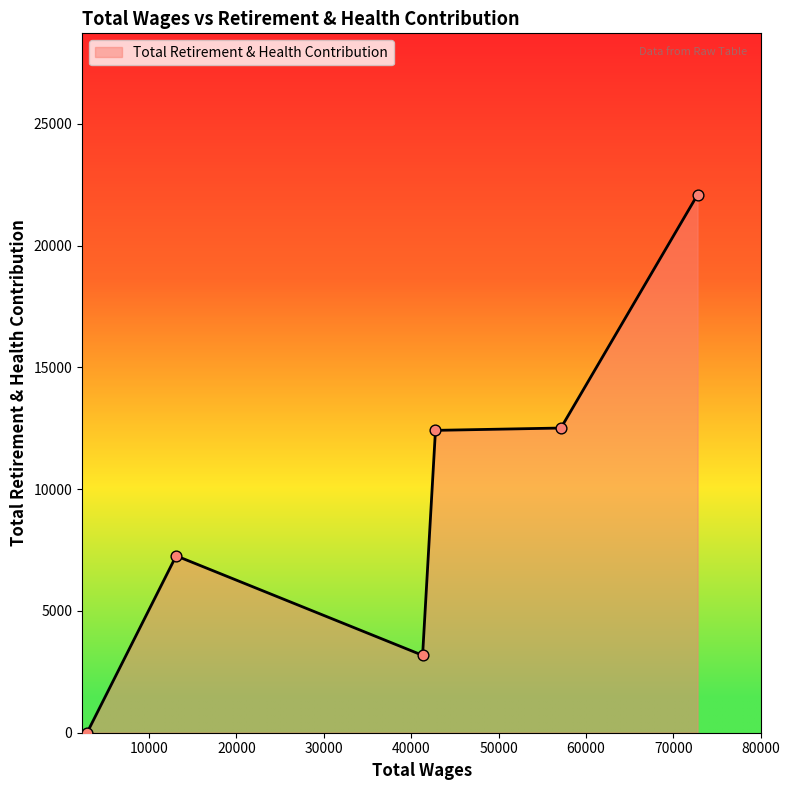

What is the difference between the maximum and second lowest values?

18915